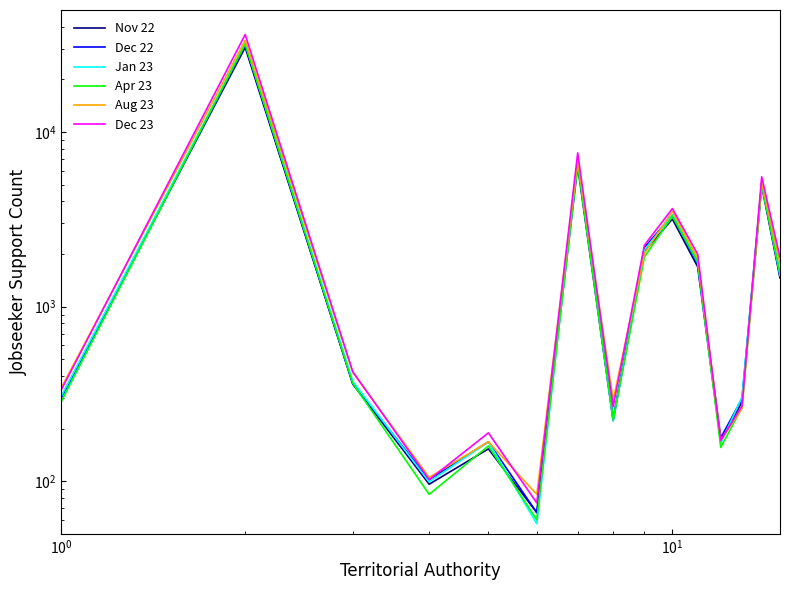

Reading left to right, what are all the values shown in this chart?

Nov 22: 303	30483	360	96	153	66	6378	222	2070	3171	1689	168	285	4923	1458
Dec 22: 300	31368	360	102	168	66	6702	228	2178	3333	1767	177	297	5094	1494
Jan 23: 306	32058	372	99	168	57	6834	222	2112	3348	1794	165	303	5124	1506
Apr 23: 285	31935	363	84	159	60	6483	225	1923	3294	1818	156	264	4956	1563
Aug 23: 342	33501	420	105	168	84	6921	291	2016	3504	1899	171	261	5181	1761
Dec 23: 333	36165	423	102	189	75	7587	267	2247	3642	1995	171	270	5541	1917